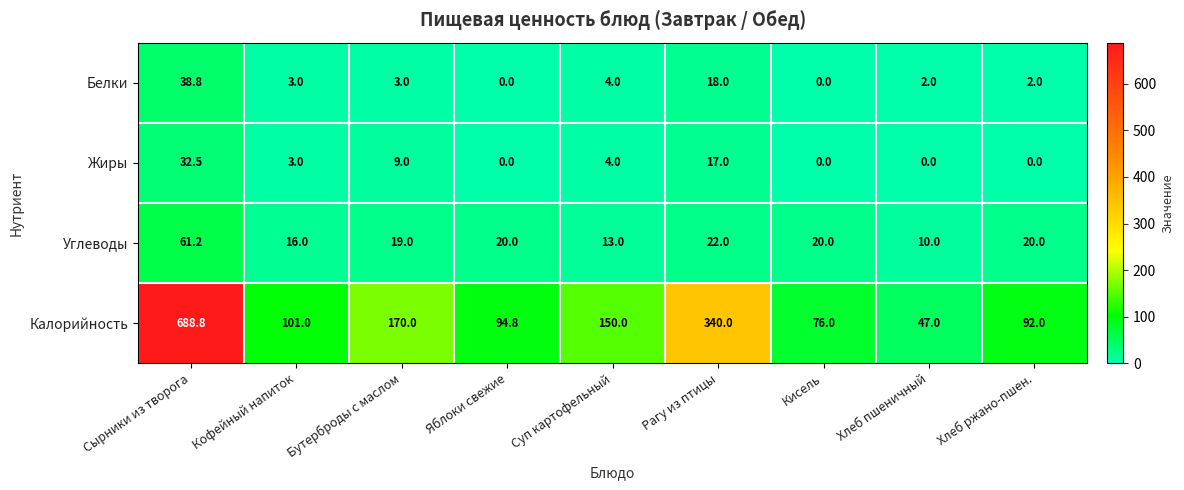

What is the average value of the Белки series?

7.9